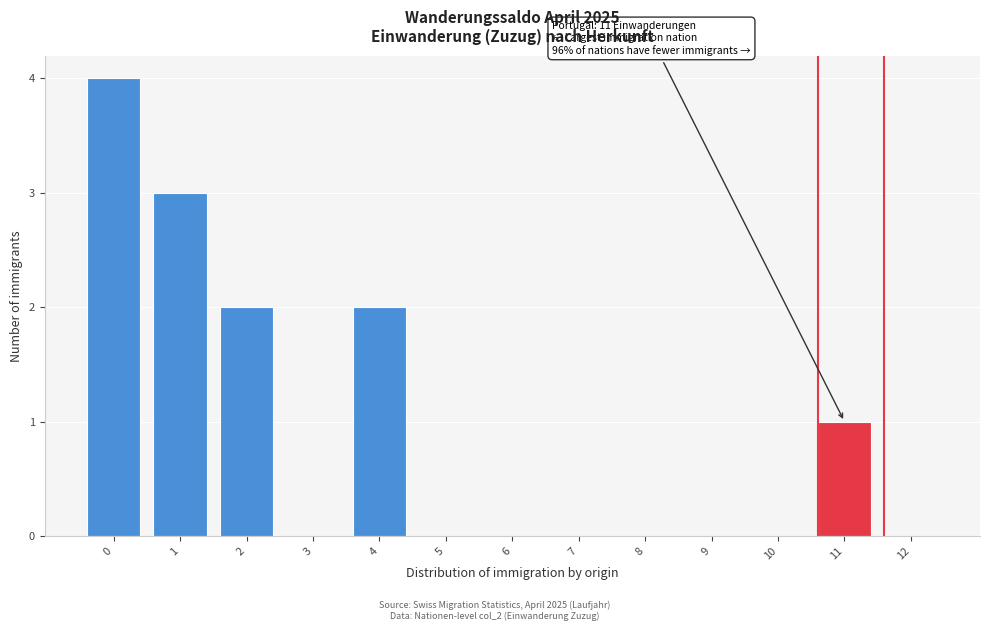

Reading right to left, list all the values displayed in this chart.

12=0	11=1	10=0	9=0	8=0	7=0	6=0	5=0	4=2	3=0	2=2	1=3	0=4